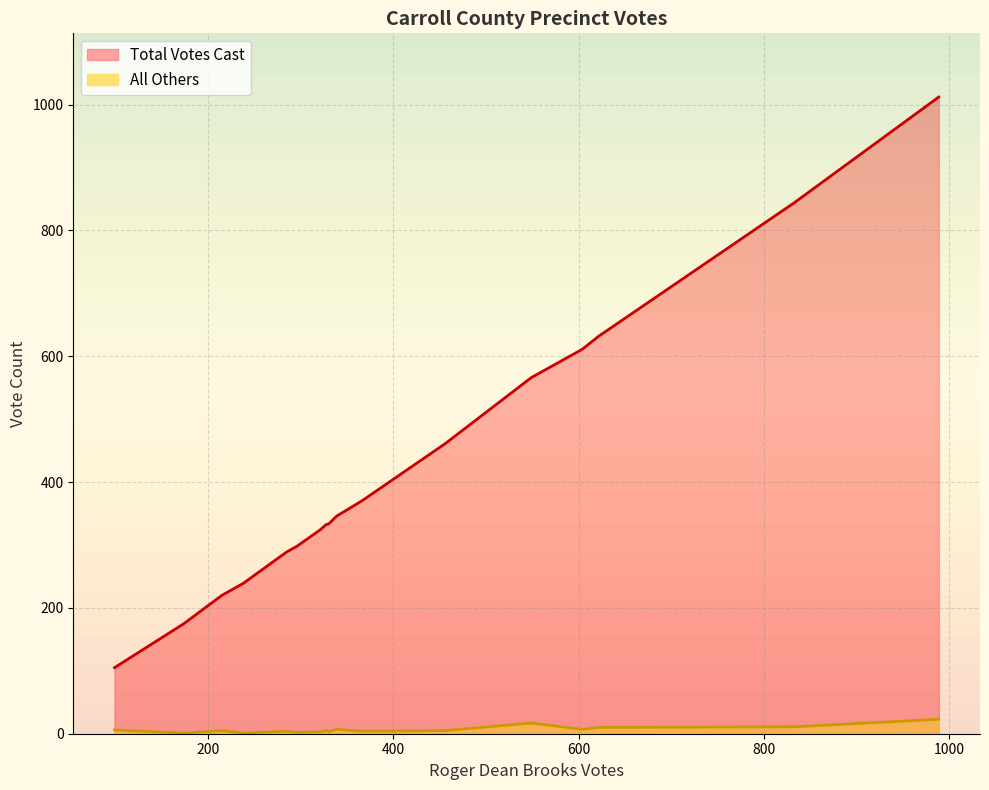

List the series in order of their overall mean, lowest first.

All Others, Total Votes Cast